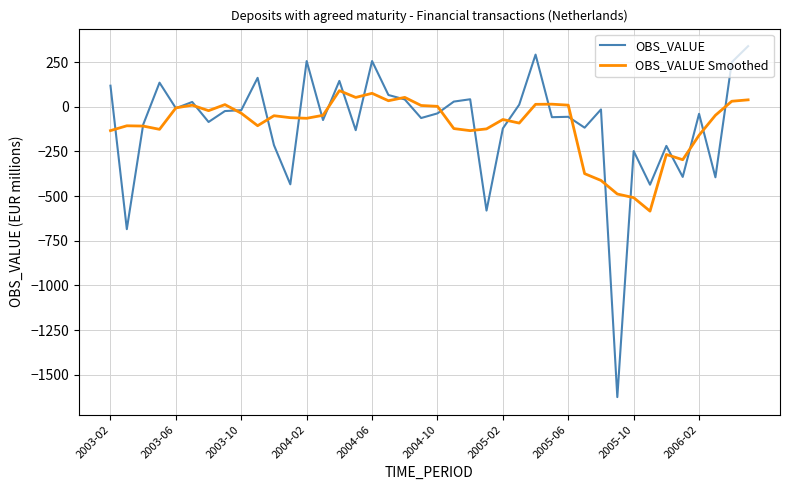

What is the lowest value of the OBS_VALUE Smoothed series?

-584.2